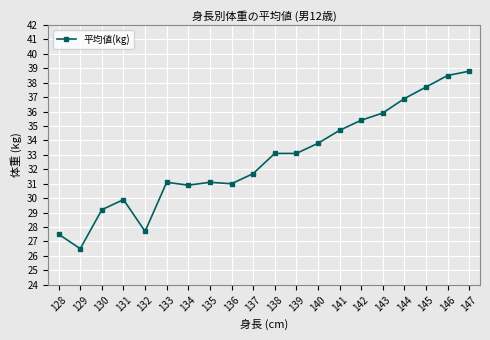

Reading left to right, extract all data points from this chart.

128=27.5	129=26.5	130=29.2	131=29.9	132=27.7	133=31.1	134=30.9	135=31.1	136=31.0	137=31.7	138=33.1	139=33.1	140=33.8	141=34.7	142=35.4	143=35.9	144=36.9	145=37.7	146=38.5	147=38.8